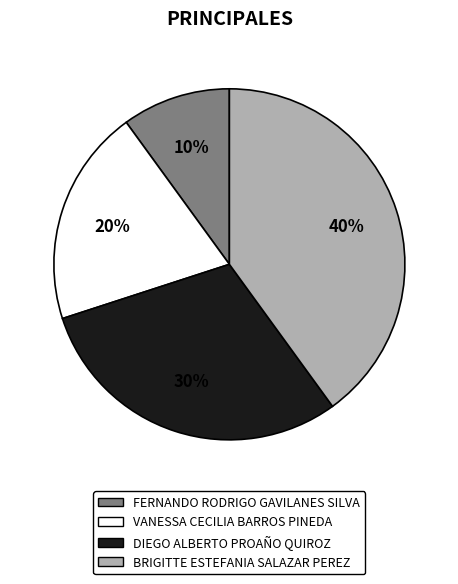

What is the largest slice in the pie chart?

BRIGITTE ESTEFANIA SALAZAR PEREZ